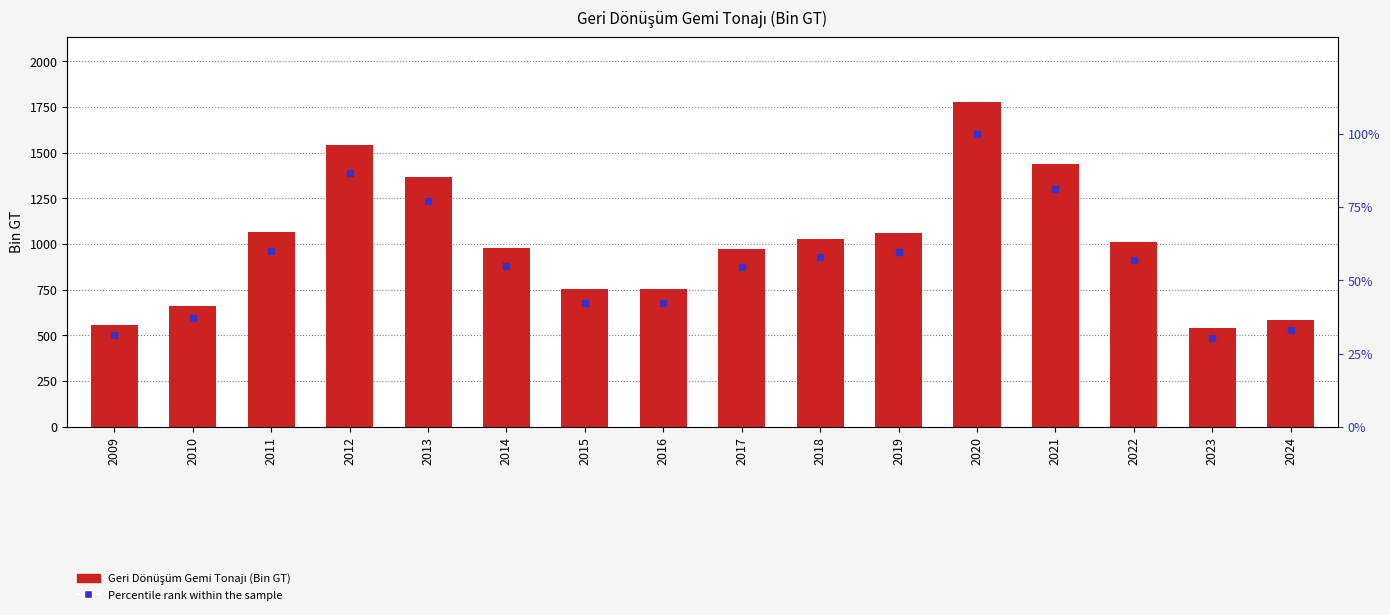

Reading right to left, transcribe all the data shown in this chart.

Geri Dönüşüm Gemi Tonajı (Bin GT): 2024=585.0	2023=539.0	2022=1012.0	2021=1441.0	2020=1776.0	2019=1060.2	2018=1029.6	2017=971.3	2016=751.8	2015=751.8	2014=977.7	2013=1369.9	2012=1540.8	2011=1067.4	2010=658.5	2009=557.2
Percentile rank within the sample: 2024=32.9	2023=30.3	2022=57.0	2021=81.1	2020=100.0	2019=59.7	2018=58.0	2017=54.7	2016=42.3	2015=42.3	2014=55.1	2013=77.1	2012=86.8	2011=60.1	2010=37.1	2009=31.4